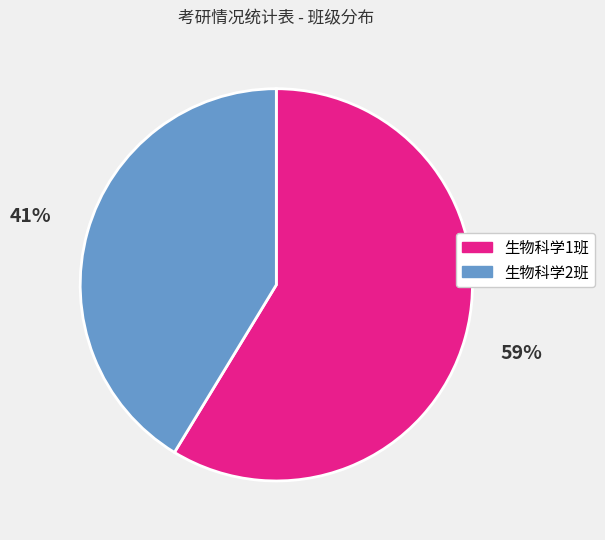

Does any single category account for the majority?

Yes